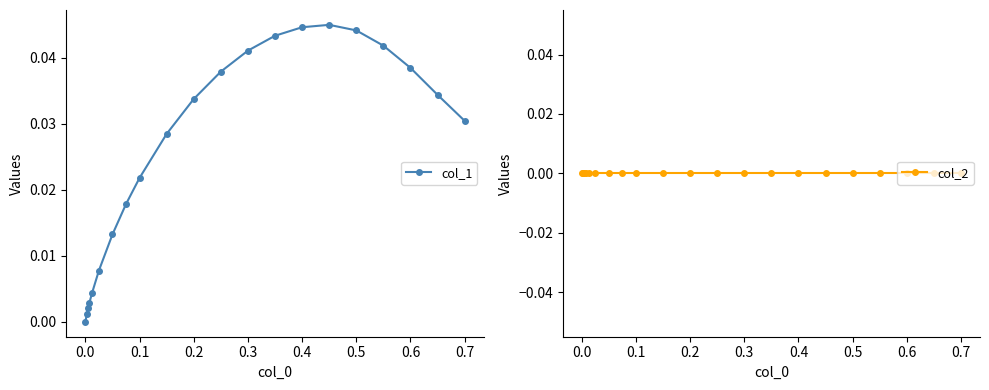

In col_1, how many points are higher than both neighbors (excluding endpoints)?

1